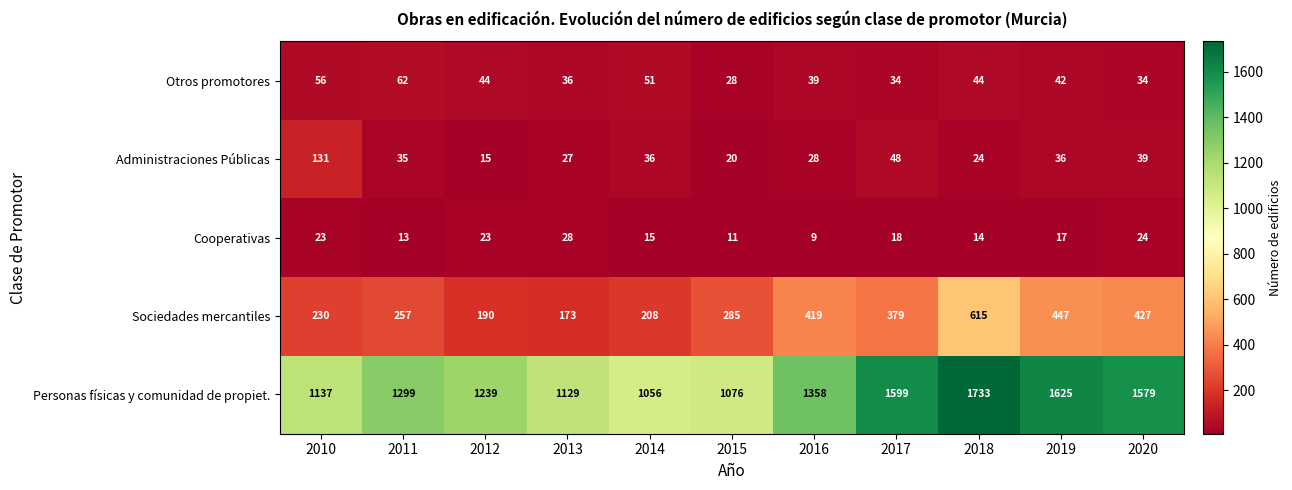

What is the total value across all series at 2014?

1366